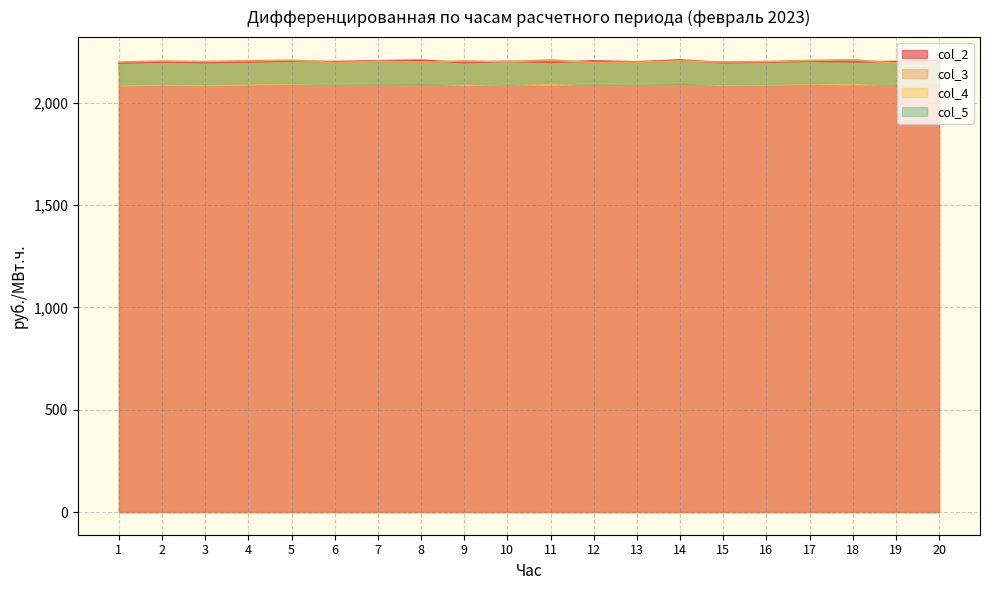

What is the difference between the second highest and second lowest values in the col_2 series?

12.4